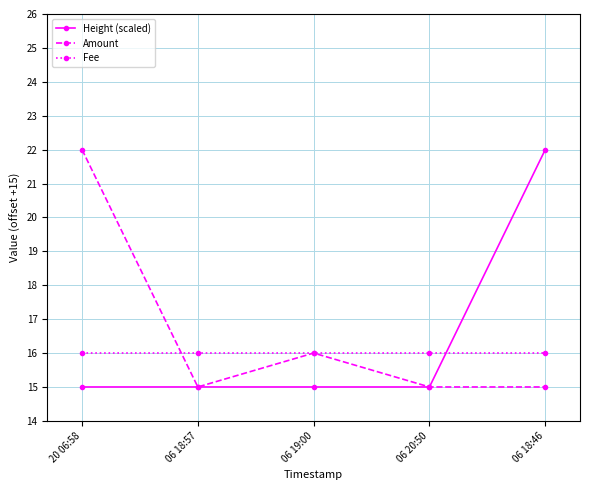

What is the difference between the highest and lowest values at 06 19:00?

1.0